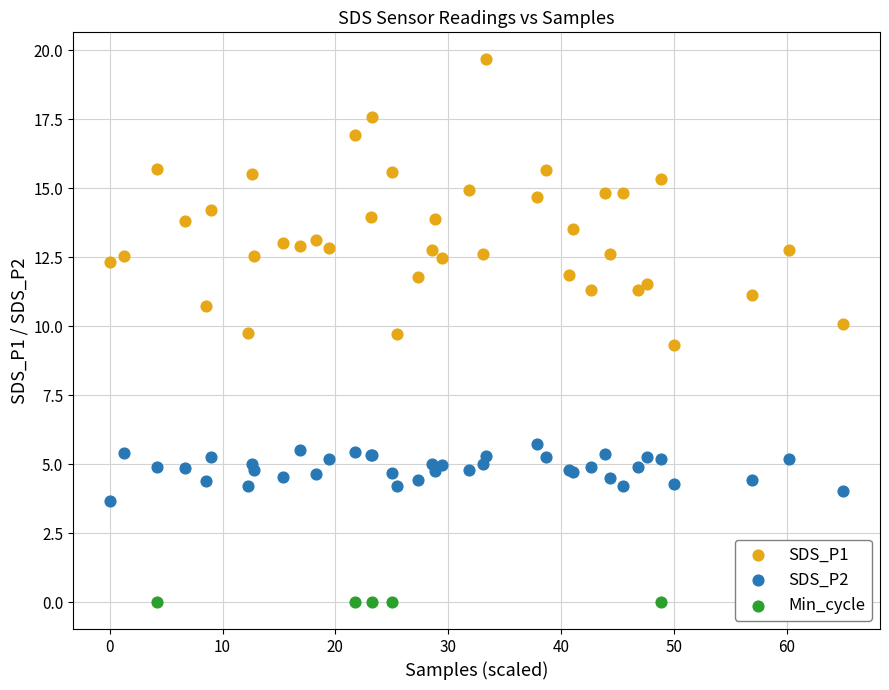

Which series contains the highest Y value?

SDS_P1